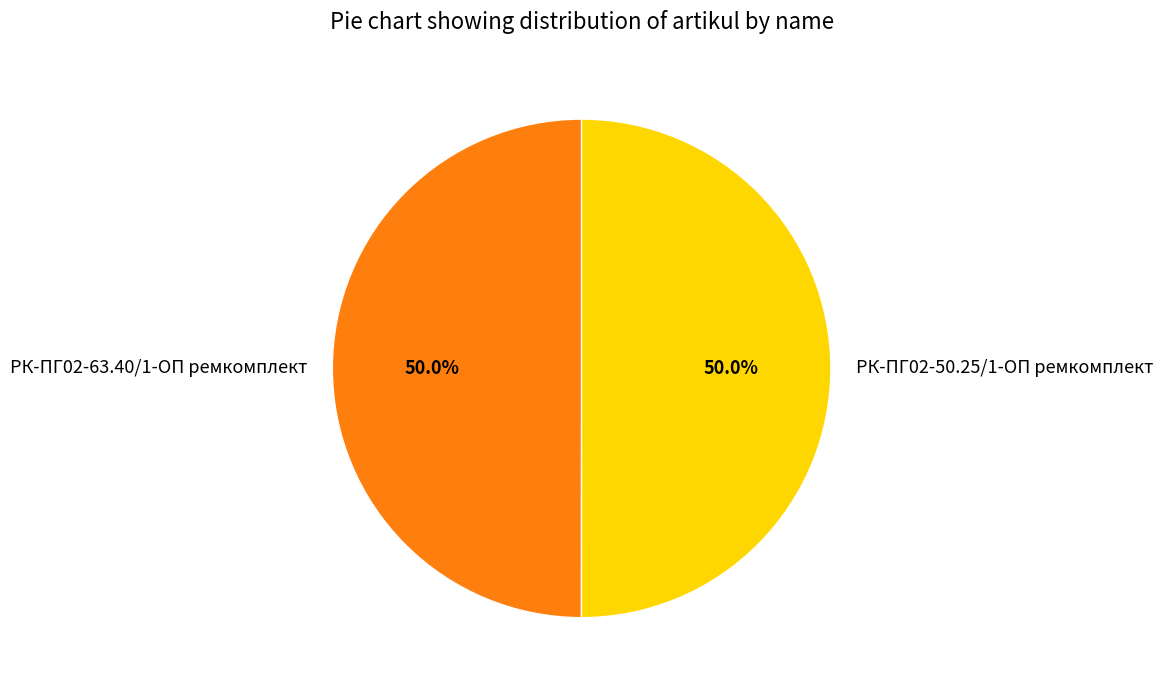

What is the total percentage of РК-ПГ02-50.25/1-ОП ремкомплект and РК-ПГ02-63.40/1-ОП ремкомплект?

100.0%